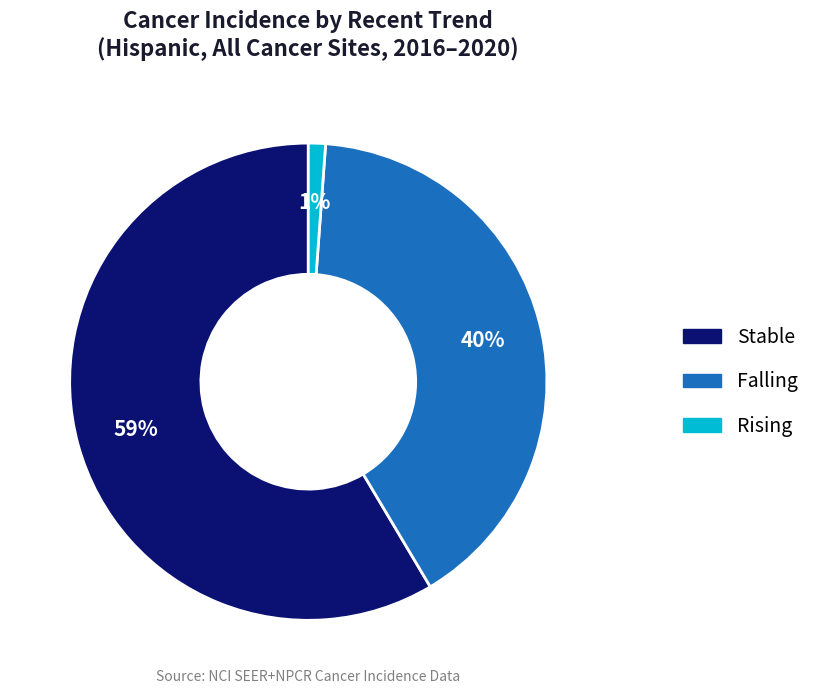

To the nearest percent, what is the average slice percentage?

33%